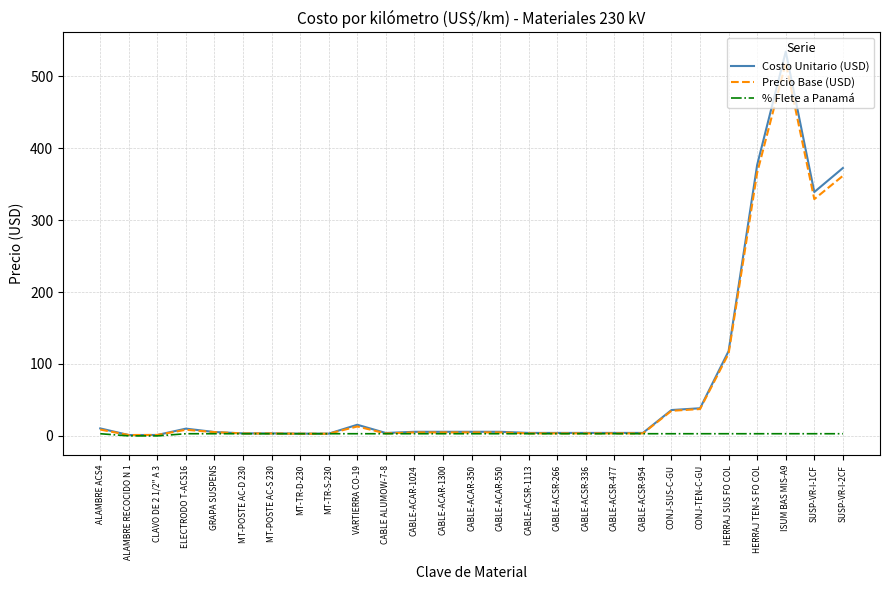

How many lines are shown in the chart?

3